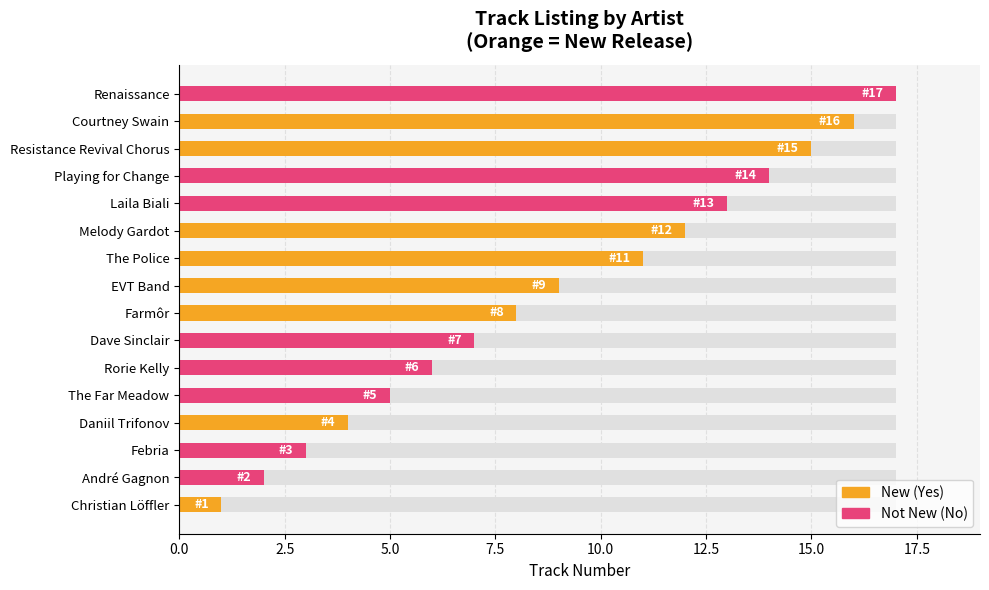

Which series changed the most between 0.0 and 5.0?

New (Yes)